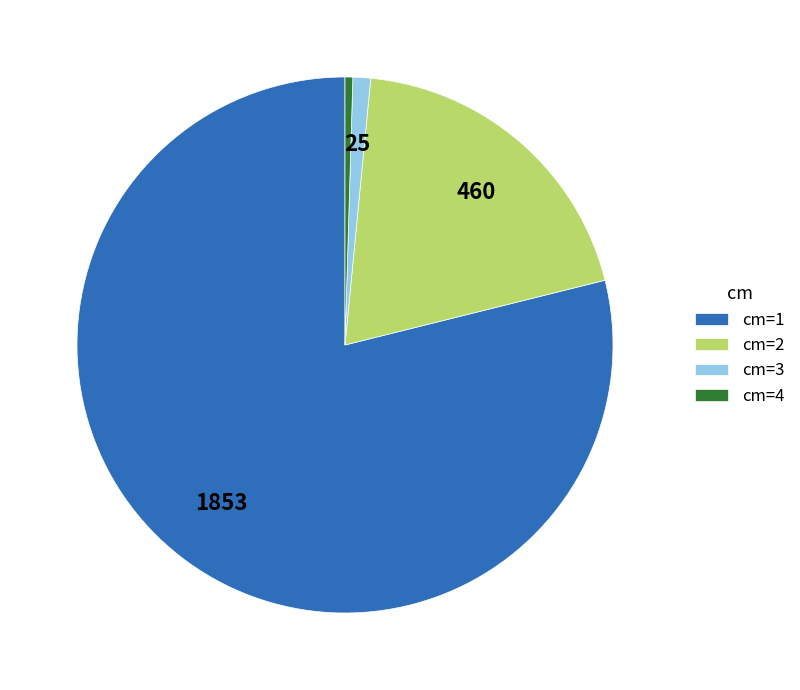

Does any single category account for the majority?

Yes